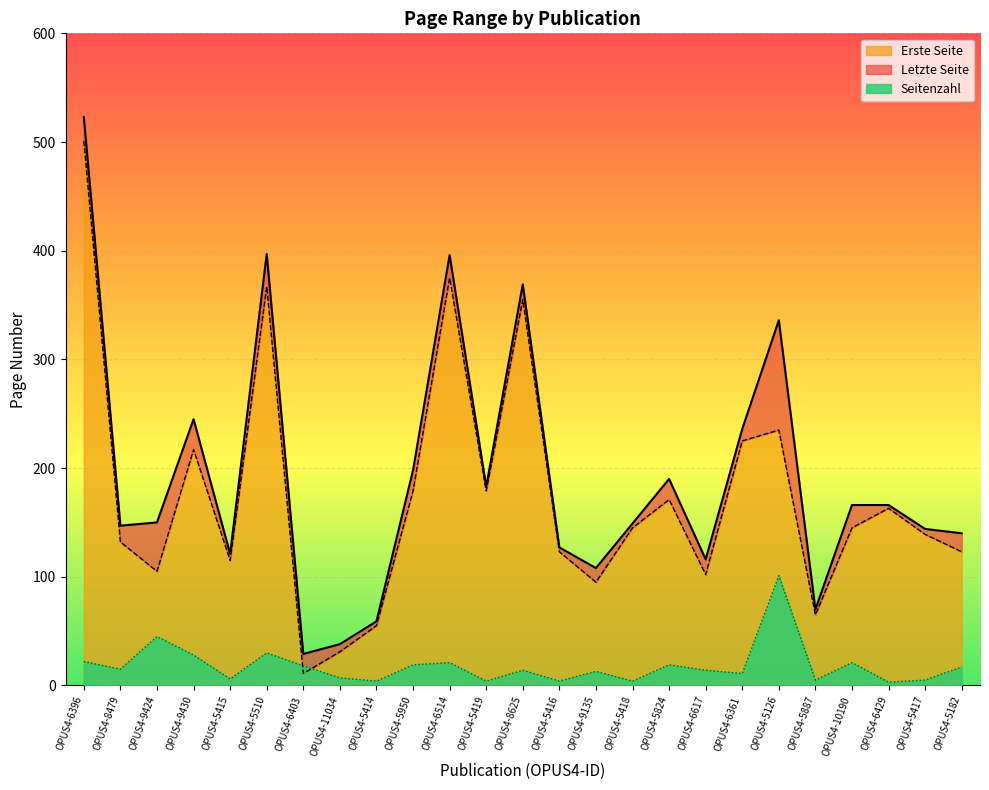

What is the total value across all series at OPUS4-6361?

472